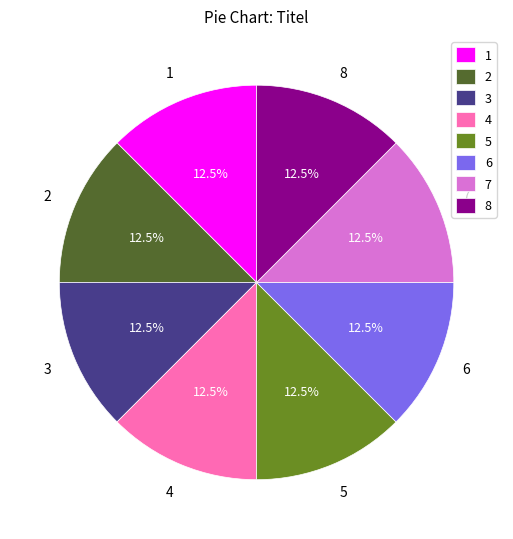

How many segments does this pie chart have?

8